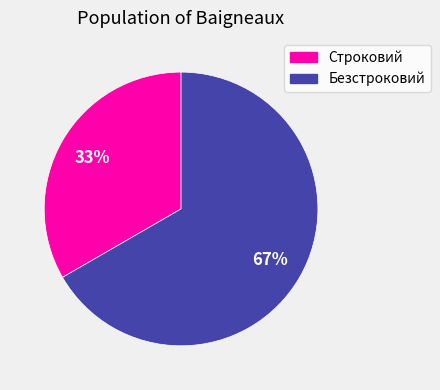

Approximately how many times larger is the value at Строковий compared to Безстроковий?

0.5